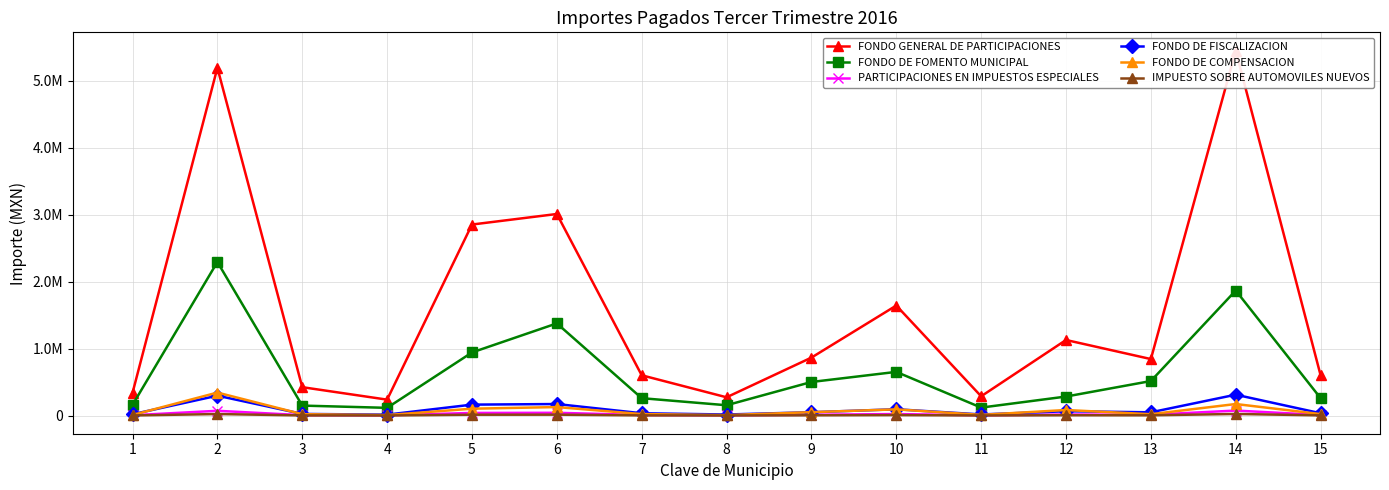

Reading left to right, transcribe all the data shown in this chart.

FONDO GENERAL DE PARTICIPACIONES: 1=338179	2=5193693	3=423757	4=237516	5=2852593	6=3010176	7=601462	8=272580	9=865278	10=1642924	11=287728	12=1128343	13=843524	14=5450590	15=601462
FONDO DE FOMENTO MUNICIPAL: 1=159420	2=2293374	3=148692	4=115050	5=942186	6=1376394	7=259404	8=153834	9=501312	10=652242	11=118716	12=283740	13=515358	14=1867104	15=259404
PARTICIPACIONES EN IMPUESTOS ESPECIALES: 1=4613	2=70841	3=5780	4=3240	5=38909	6=41058	7=8203	8=3717	9=11803	10=22409	11=3924	12=15391	13=11506	14=74345	15=8203
FONDO DE FISCALIZACION: 1=19323	2=296746	3=24212	4=13571	5=162986	6=171989	7=34365	8=15573	9=49438	10=93870	11=16439	12=64469	13=48196	14=311424	15=34365
FONDO DE COMPENSACION: 1=8550	2=343138	3=20260	4=7344	5=102179	6=126727	7=21989	8=6301	9=50446	10=92414	11=10088	12=82574	13=19933	14=172088	15=21989
IMPUESTO SOBRE AUTOMOVILES NUEVOS: 1=1468	2=22540	3=1840	4=1031	5=12380	6=13064	7=2610	8=1183	9=3755	10=7130	11=1248	12=4897	13=3660	14=23654	15=2610